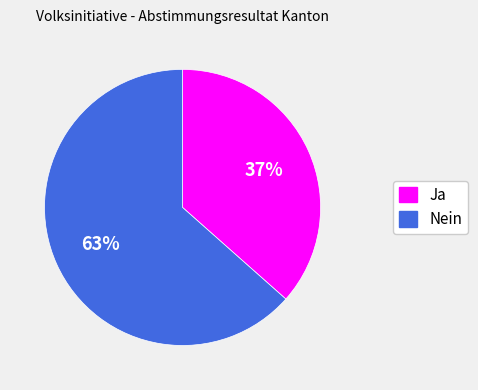

How many segments does this pie chart have?

2